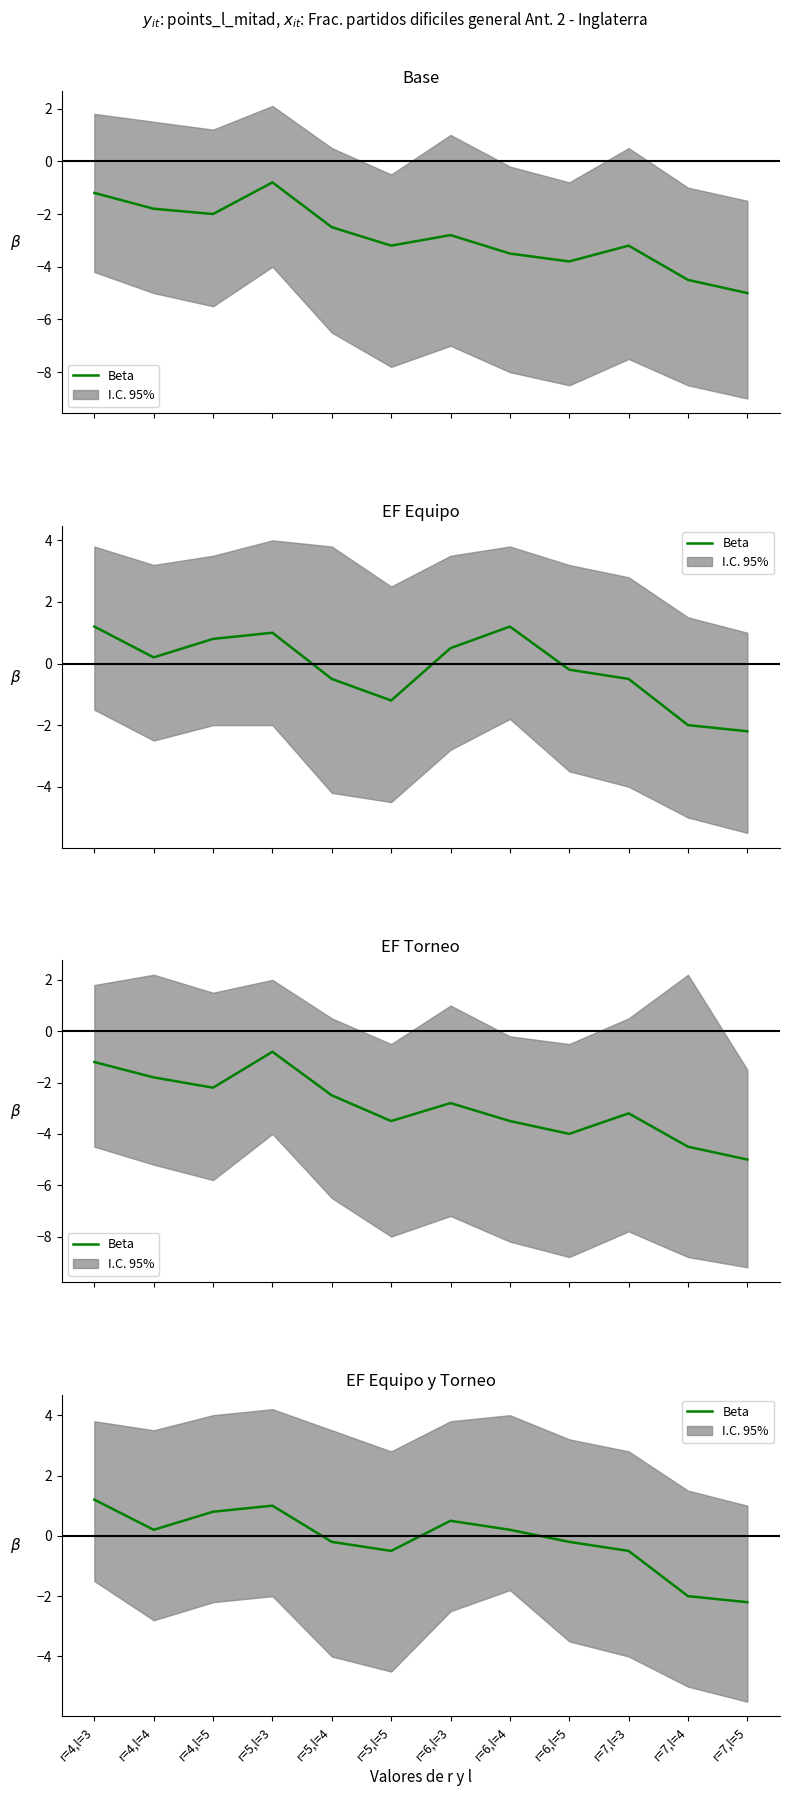

Which category has the lowest value across all series?

r=7,l=5